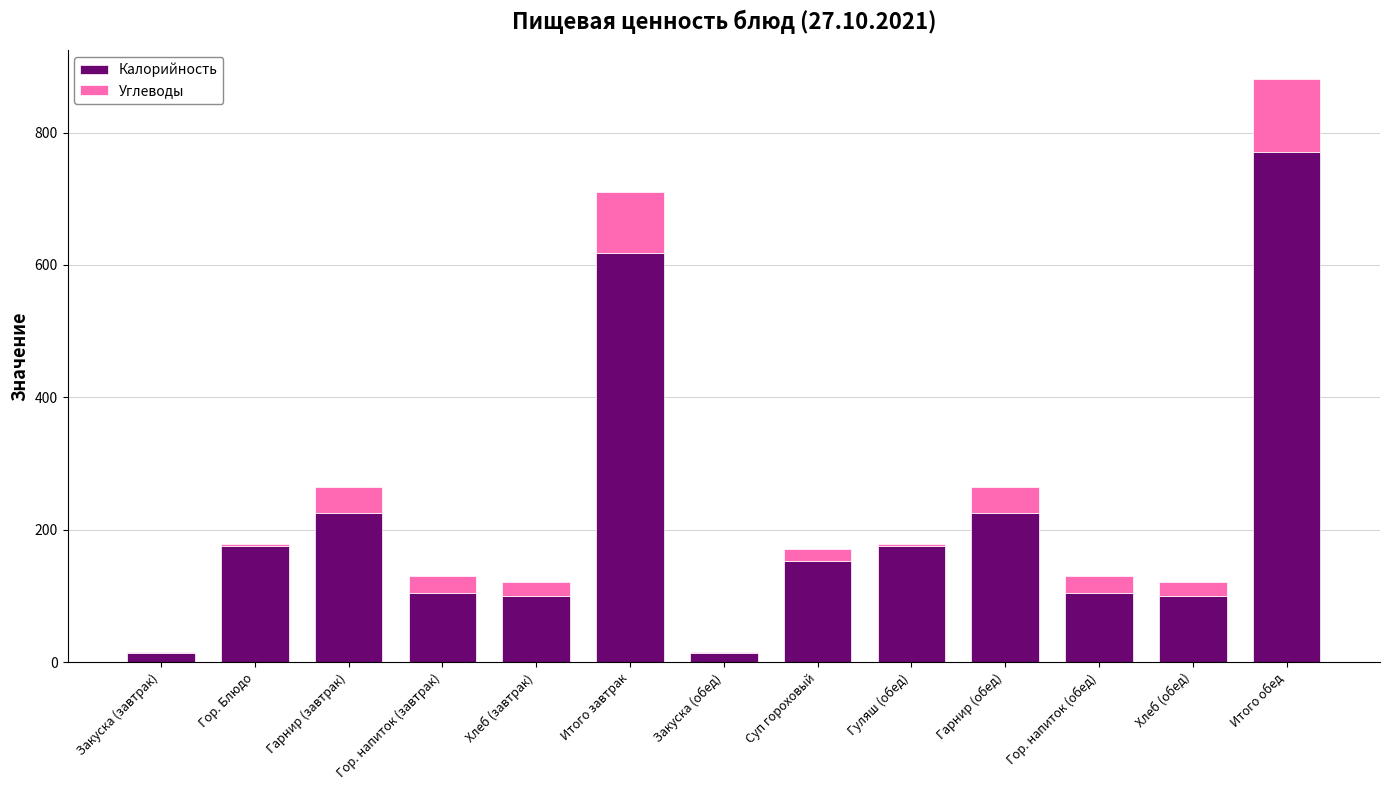

The value of Калорийность at Хлеб (обед) is 100.0. True or false?

True